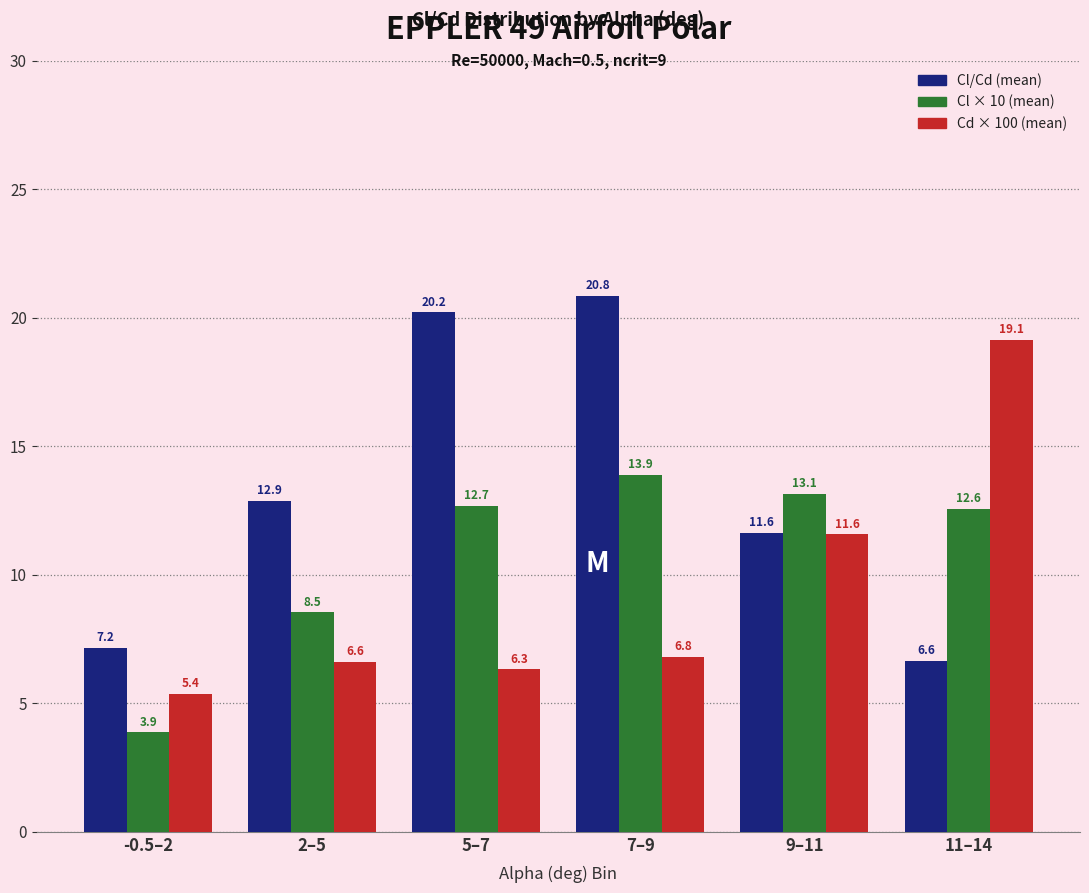

Reading left to right, list all the values displayed in this chart.

Cl/Cd (mean): 7.2	12.9	20.2	20.8	11.6	6.6
Cl × 10 (mean): 3.9	8.5	12.7	13.9	13.1	12.6
Cd × 100 (mean): 5.4	6.6	6.3	6.8	11.6	19.1